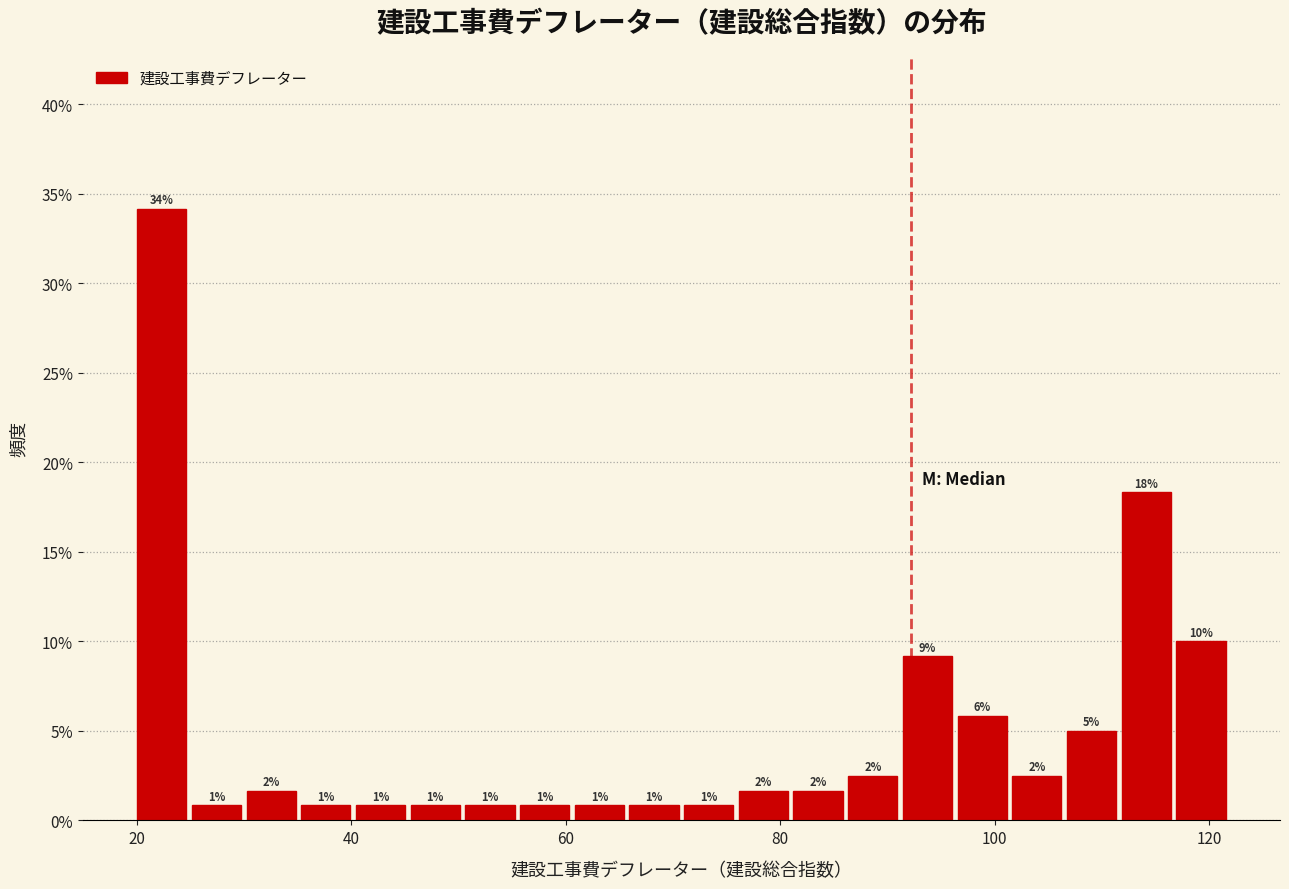

Around what value on the x-axis is the tallest bar? Give the approximate position of its centre, as read against the axis.

22